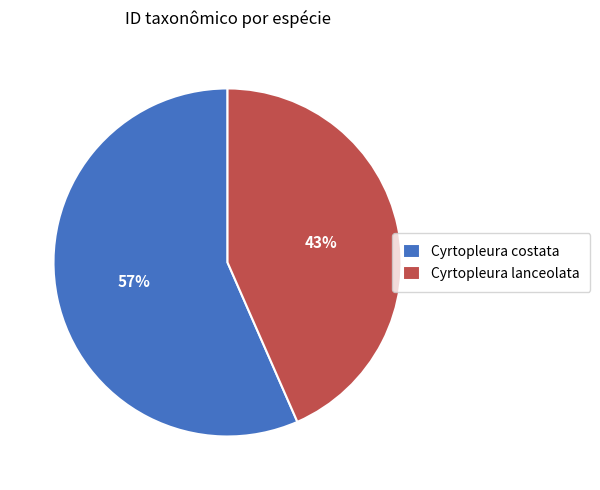

Is it true that Cyrtopleura lanceolata is 29% of the pie?

False